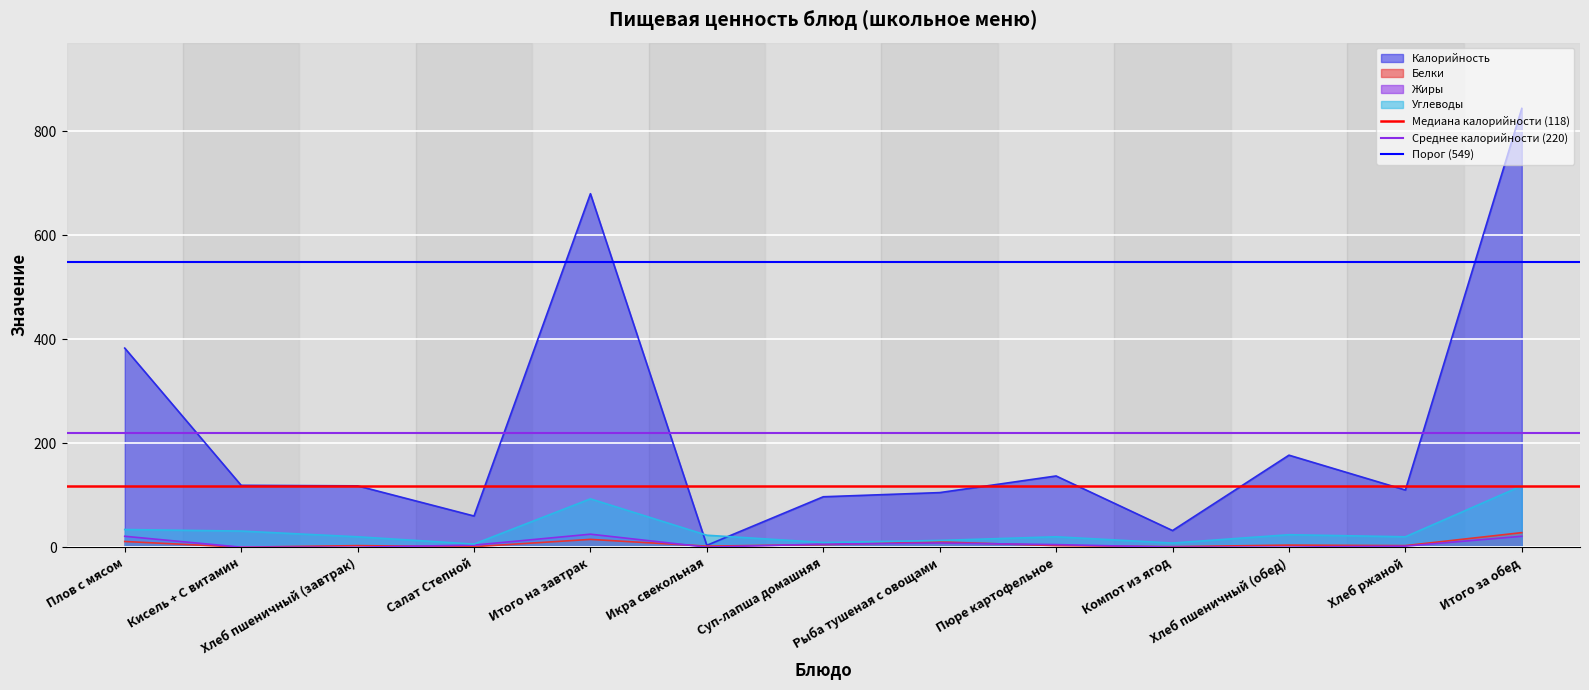

True or false: Среднее калорийности (220) has a value of 76.1 at Плов с мясом.

False